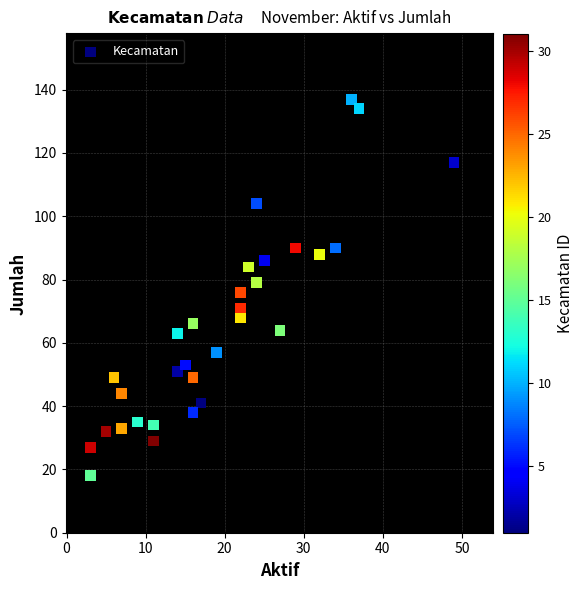

What is the range of X values (max minus min)?

46